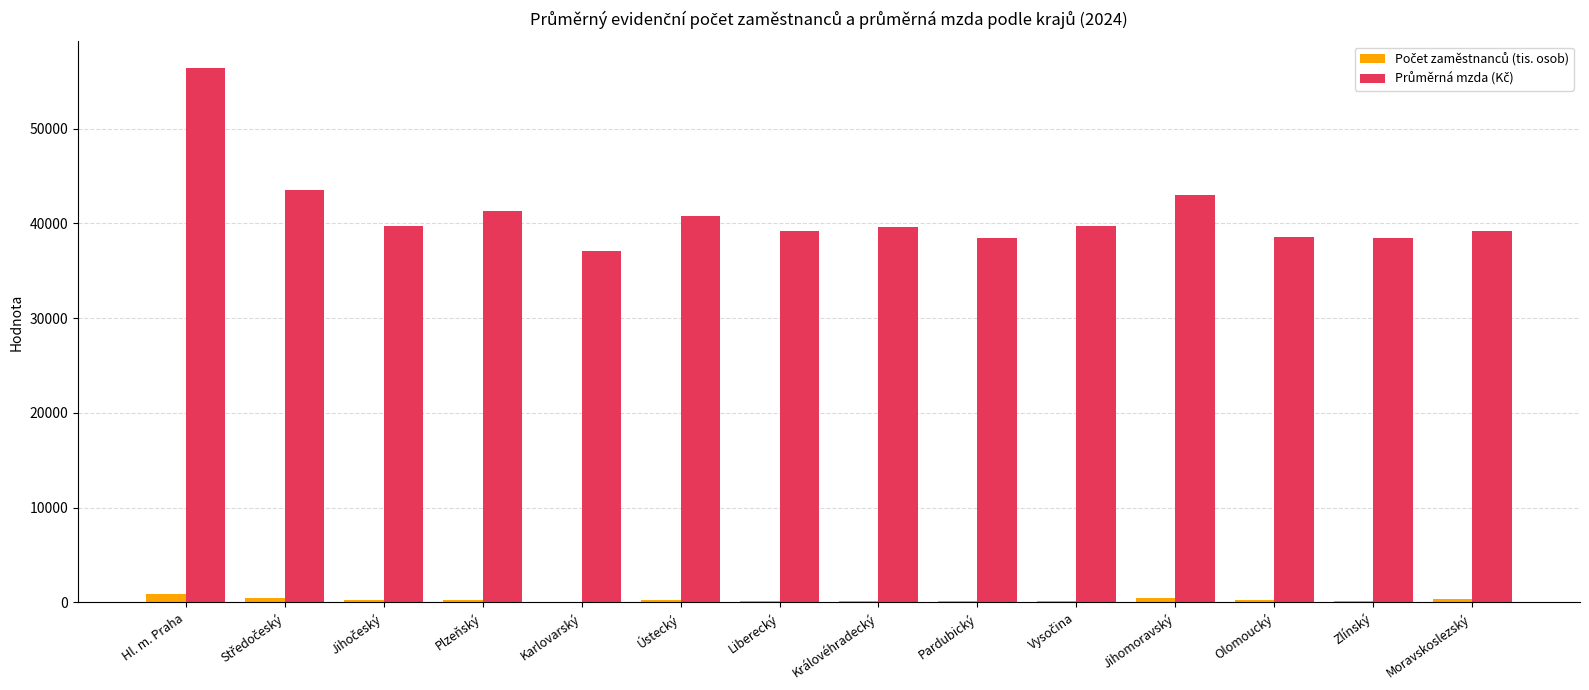

Which label corresponds to the largest value in the chart?

Hl. m. Praha